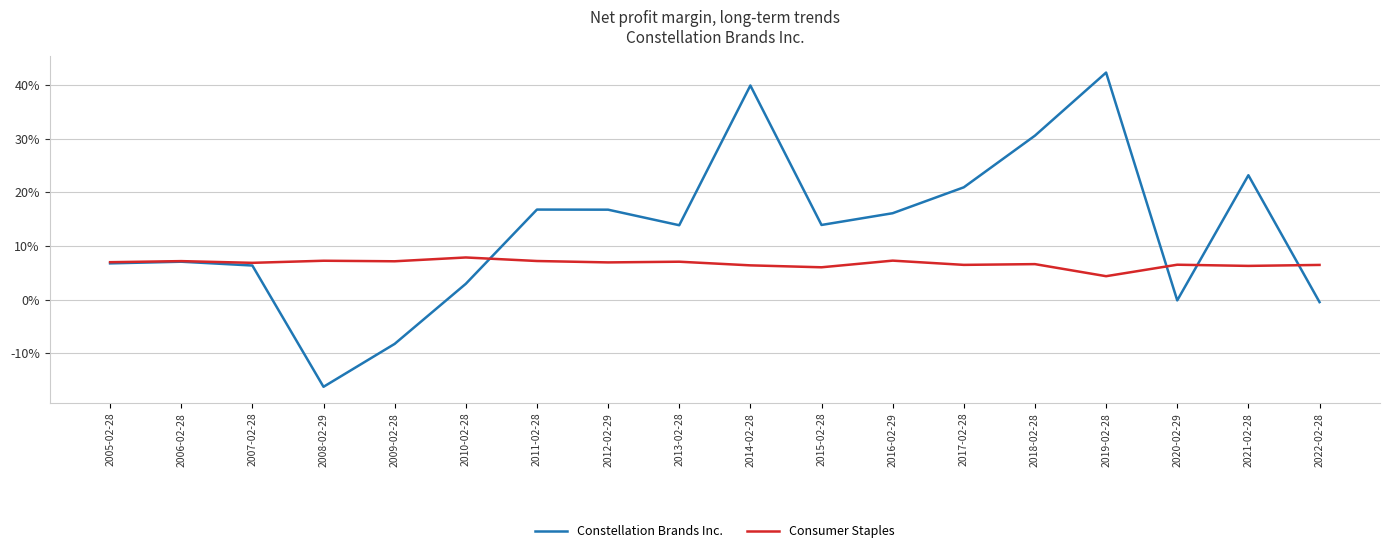

What is the sum of all Constellation Brands Inc. values?

2.3